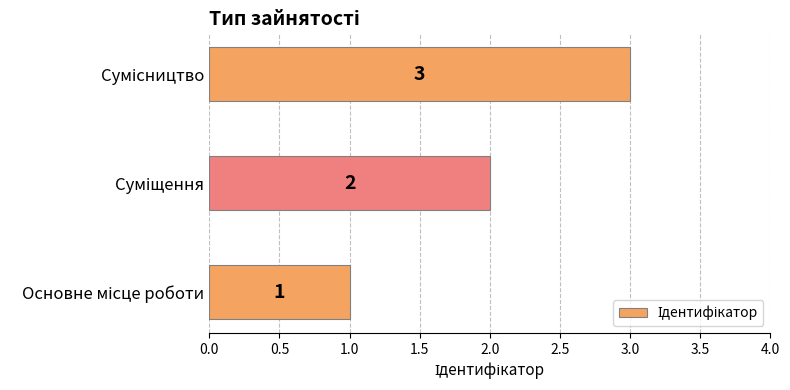

What is the maximum value shown in the chart?

3